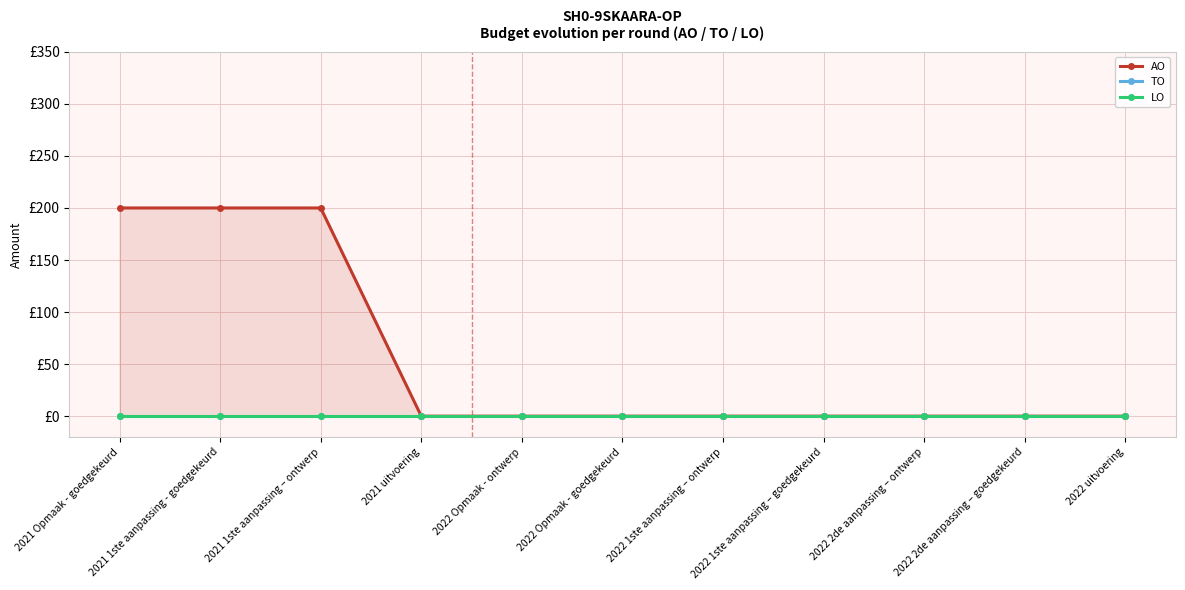

True or false: AO and LO intersect in this chart.

False